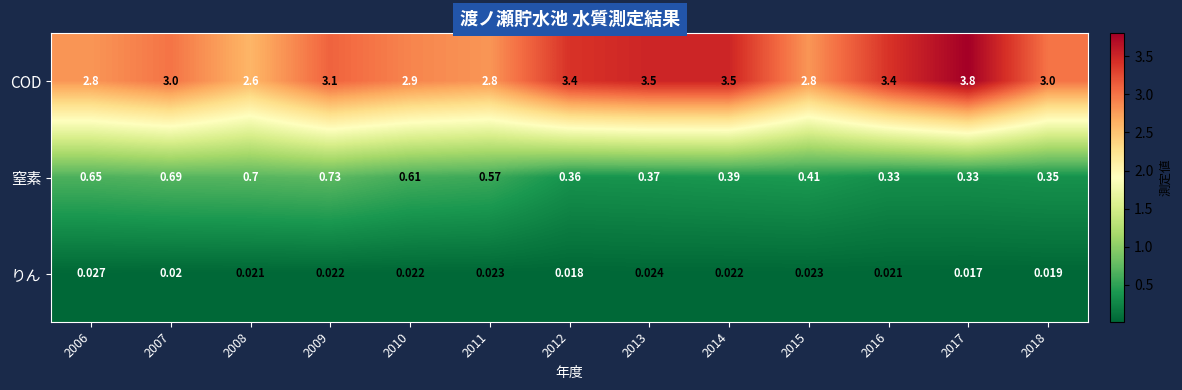

Which series has the largest total across all categories?

COD